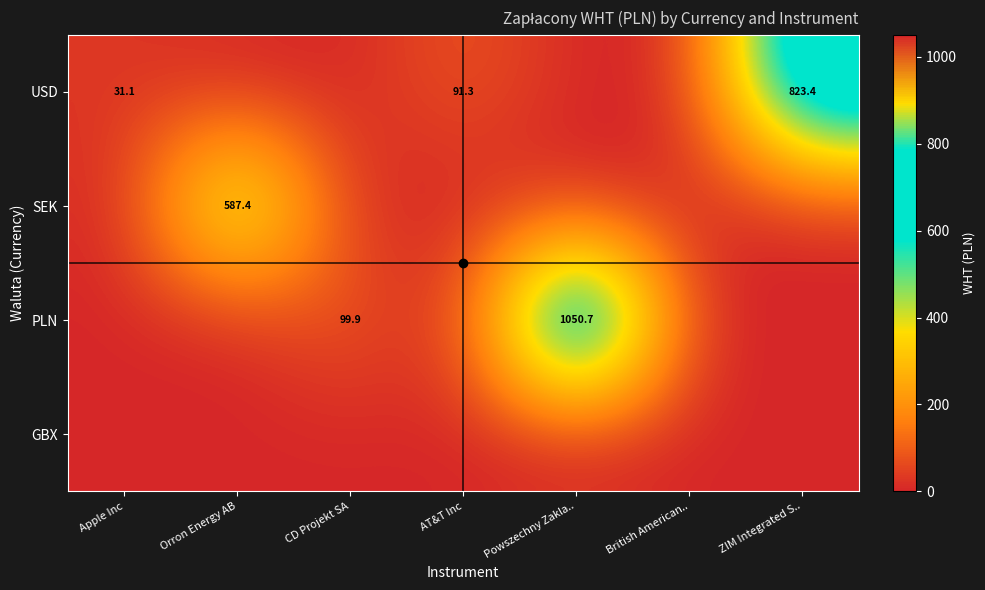

Is it true that USD equals 0.0 at Orron Energy AB?

True